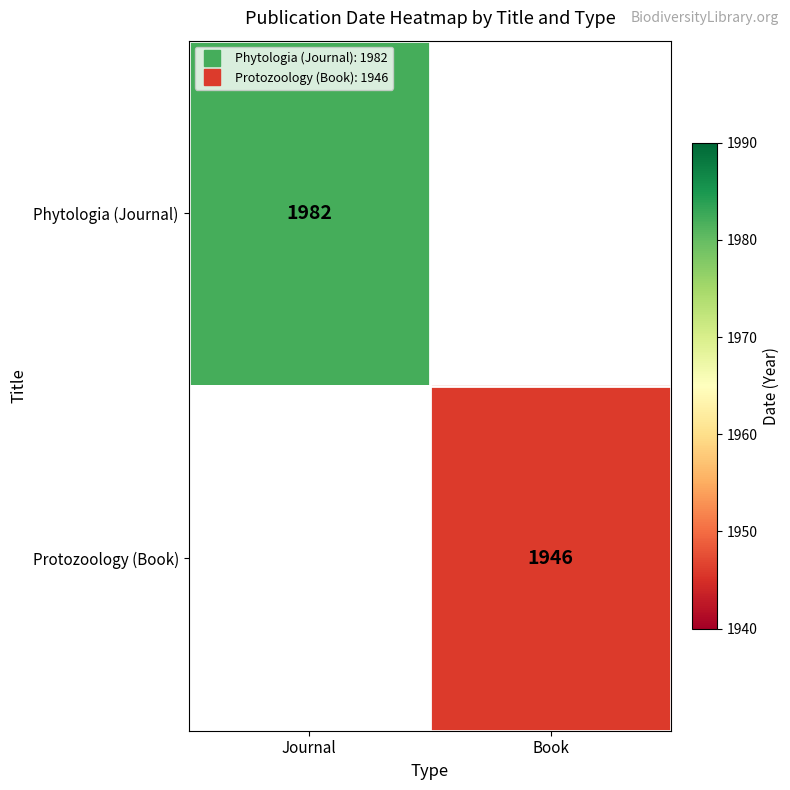

How many values in Protozoology (Book) are above zero?

1